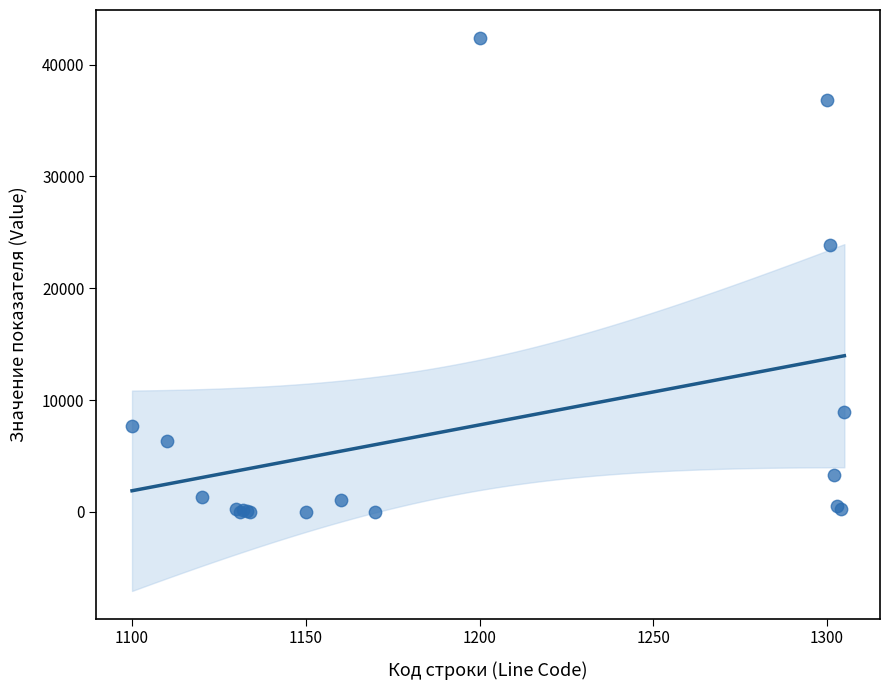

What Y value in the scatter plot is closest to 21204?

23888